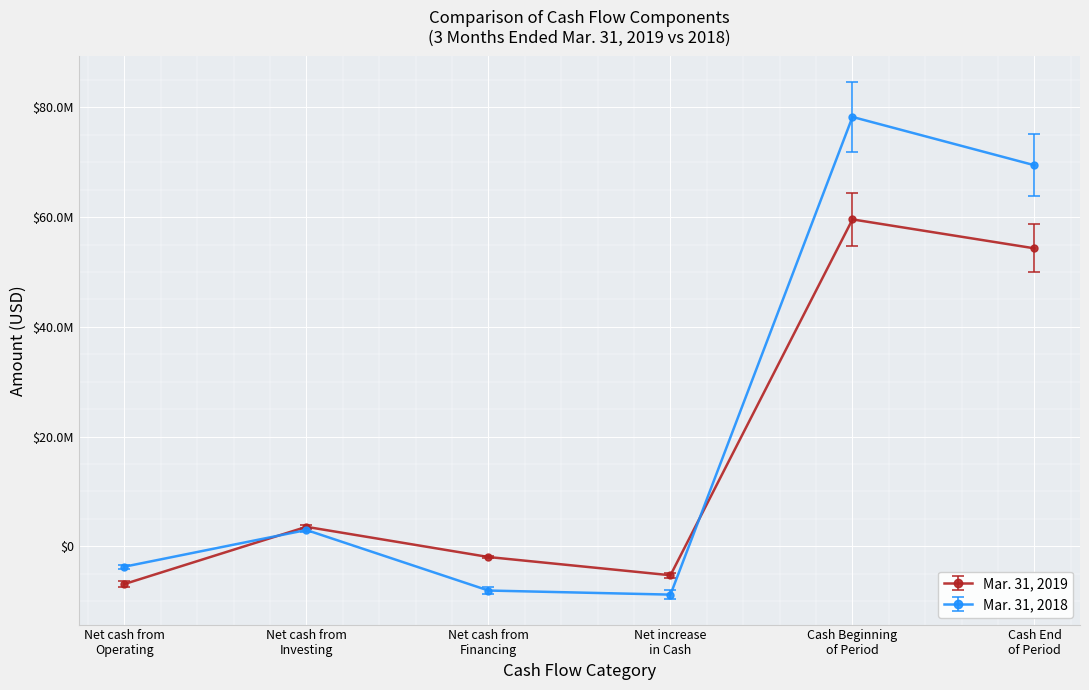

Is this an area chart (filled region under the line)?

No